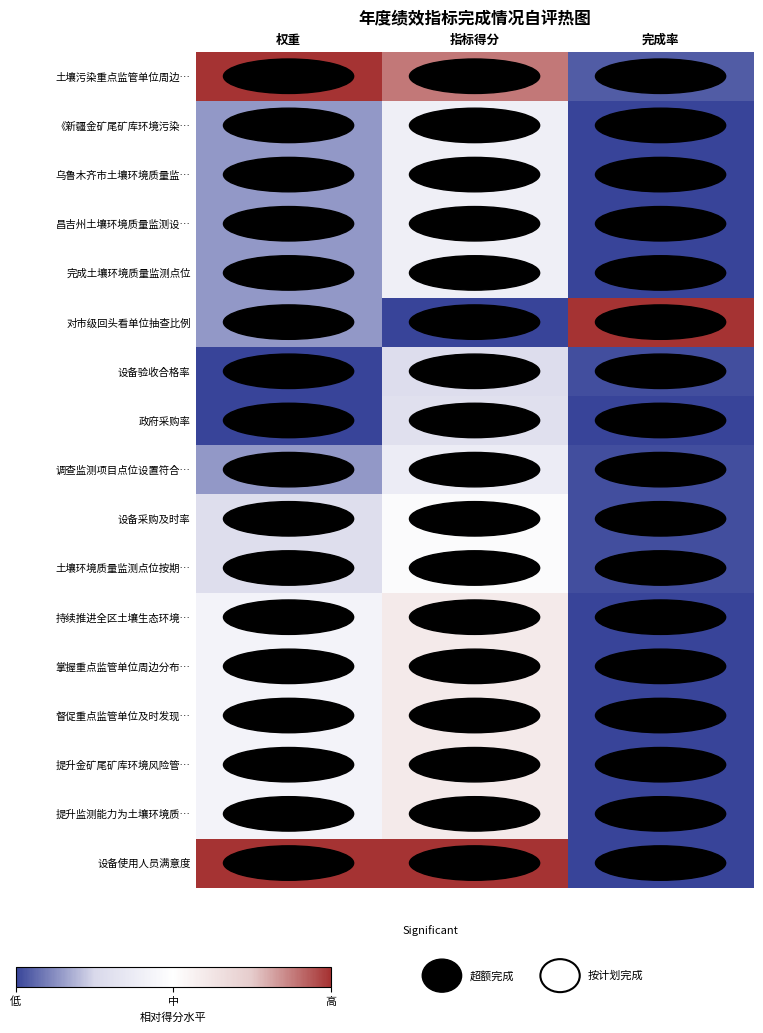

List the series in order of their peak value, lowest first.

设备验收合格率, 政府采购率, 调查监测项目点位设置符合…, 《新疆金矿尾矿库环境污染…, 乌鲁木齐市土壤环境质量监…, 昌吉州土壤环境质量监测设…, 完成土壤环境质量监测点位, 设备采购及时率, 土壤环境质量监测点位按期…, 持续推进全区土壤生态环境…, 掌握重点监管单位周边分布…, 督促重点监管单位及时发现…, 提升金矿尾矿库环境风险管…, 提升监测能力为土壤环境质…, 土壤污染重点监管单位周边…, 对市级回头看单位抽查比例, 设备使用人员满意度